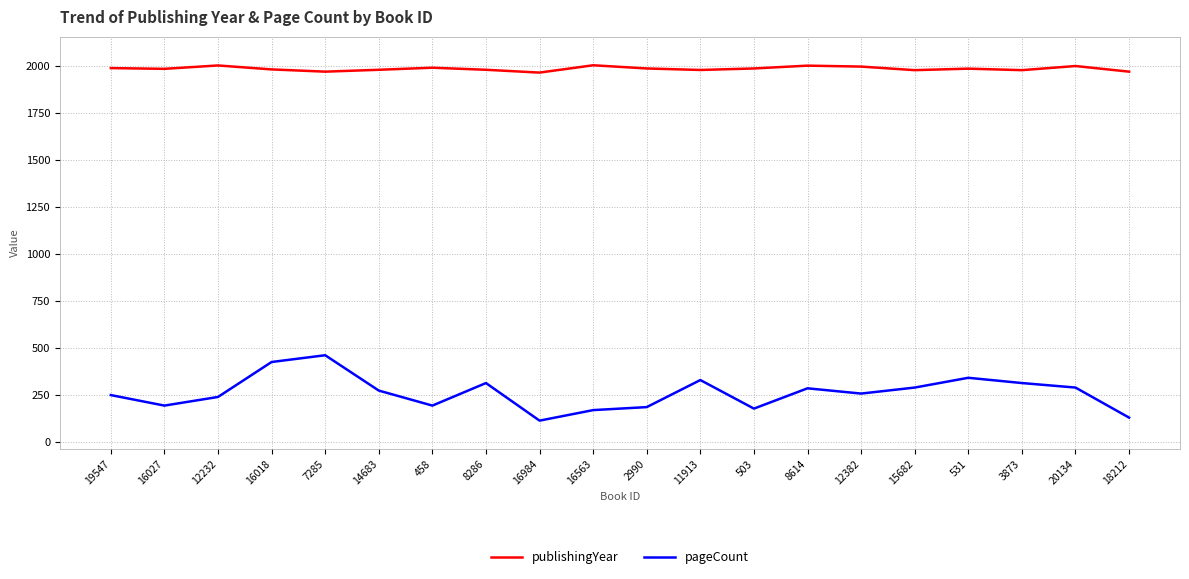

What value does the pageCount series have at 16984?

112